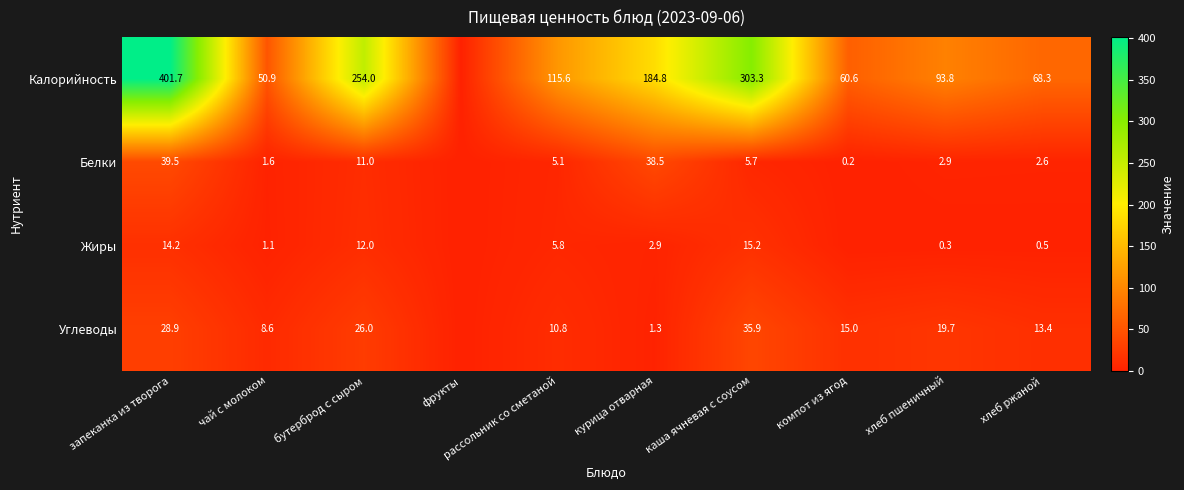

What is the spread (max minus min) of values at бутерброд с сыром?

243.0